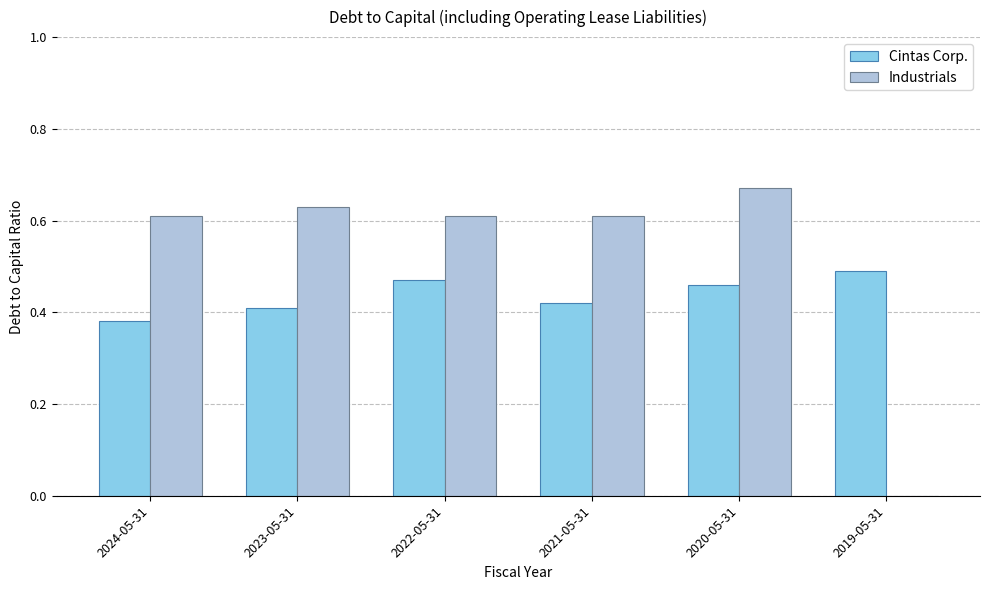

At which category is the sum across all series the highest?

2020-05-31